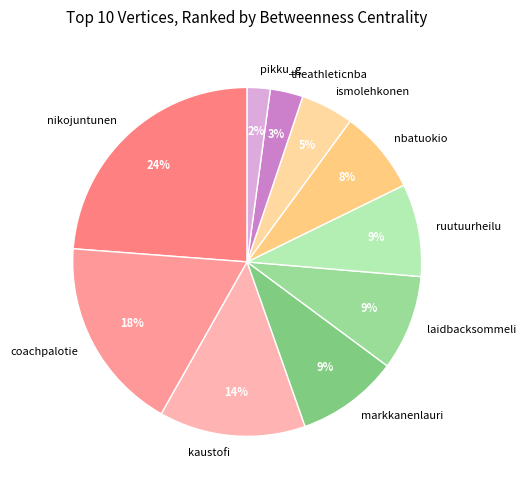

How many slices are in this pie chart?

10